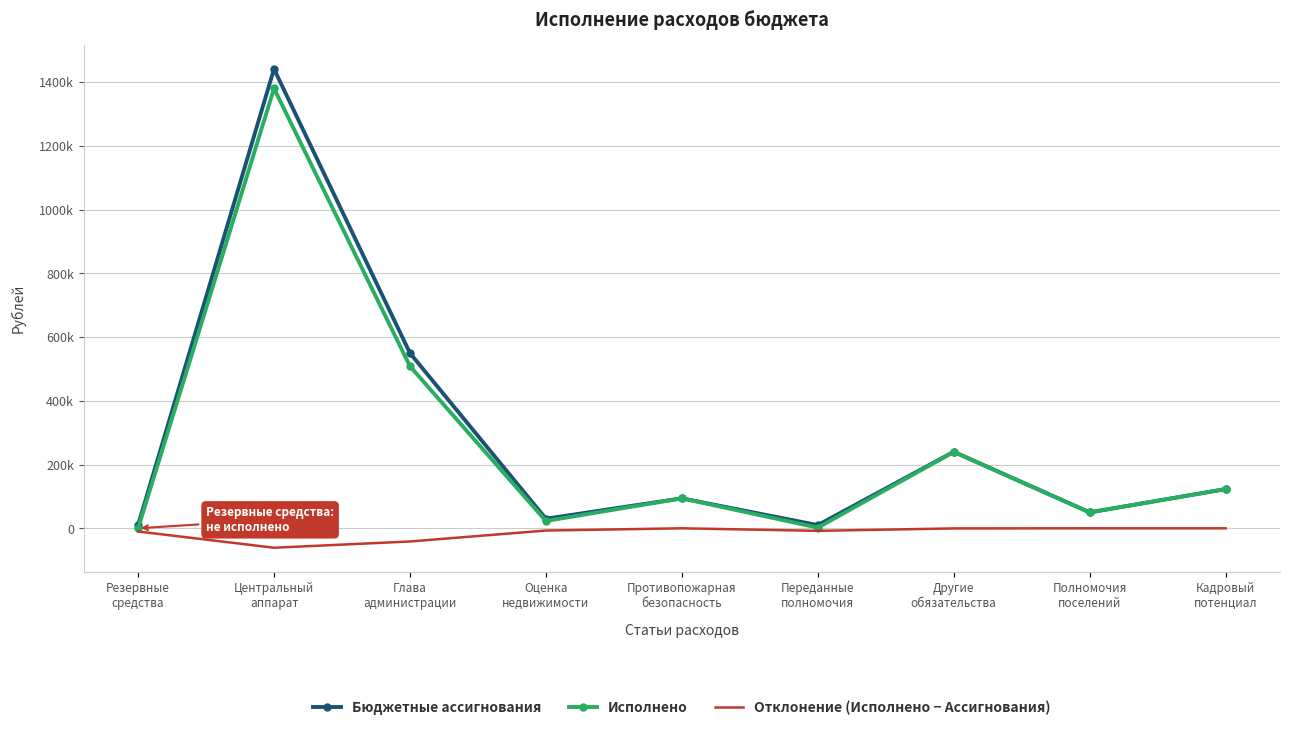

Which series has the largest total across all categories?

Бюджетные ассигнования